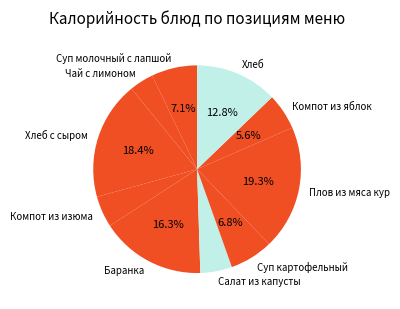

To the nearest percent, what is the average slice percentage?

10%